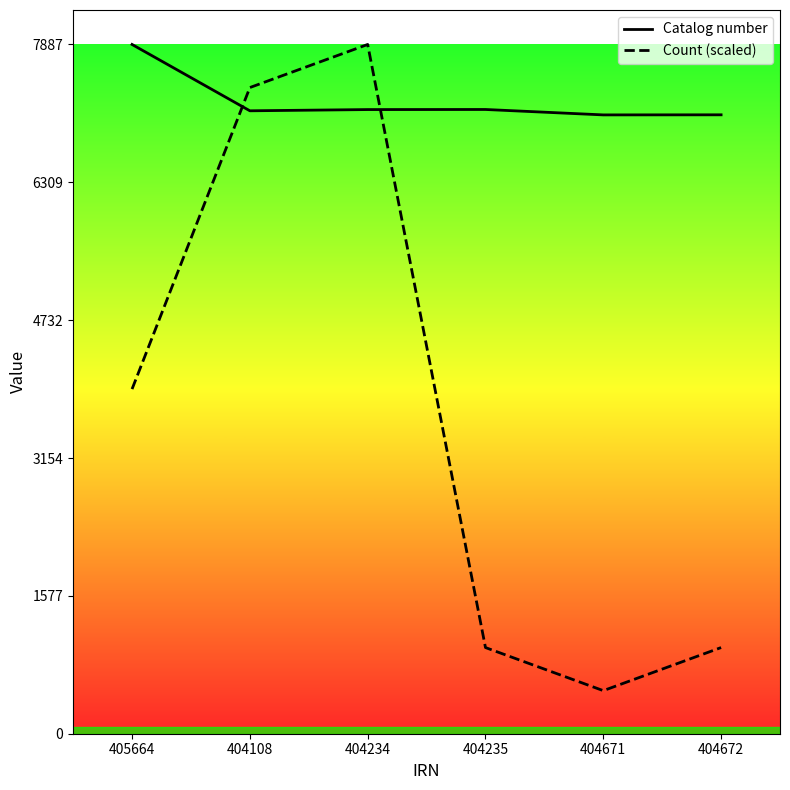

How many times do Catalog number and Count (scaled) cross each other?

2